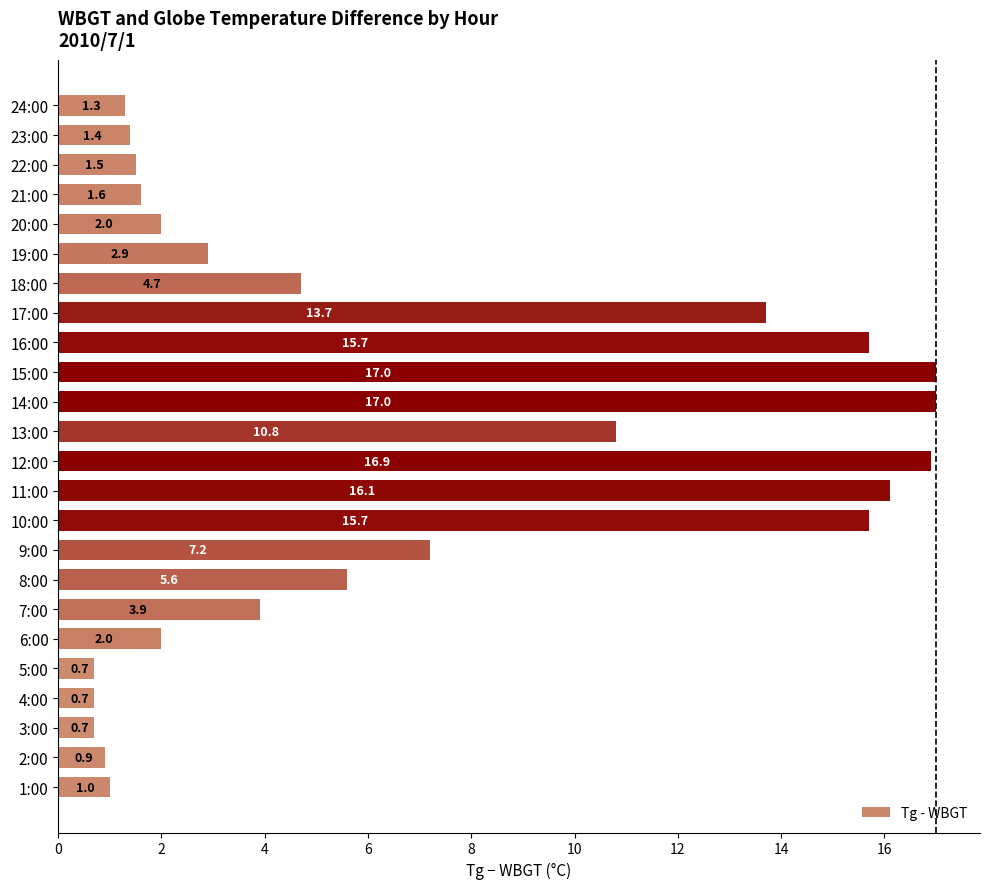

What is the minimum value shown in the chart?

0.7